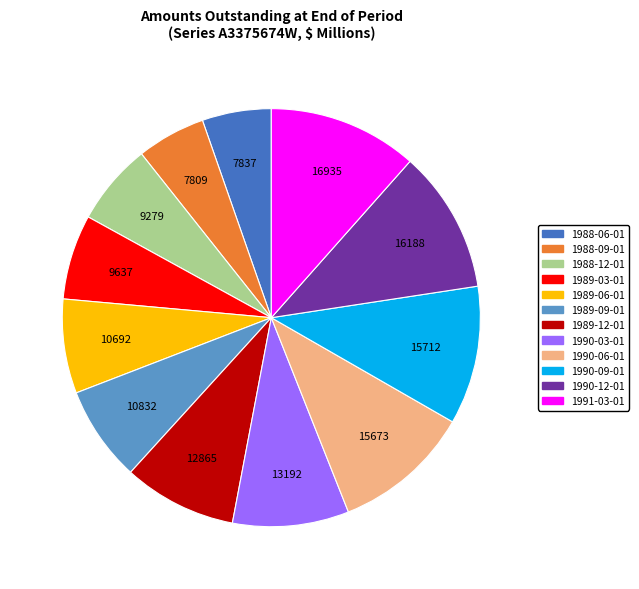

How many segments does this pie chart have?

12